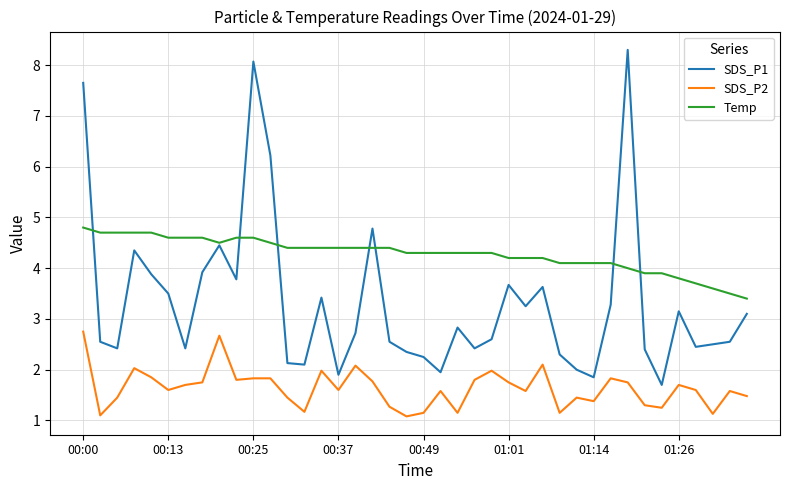

List the series in order of their overall mean, lowest first.

SDS_P2, SDS_P1, Temp